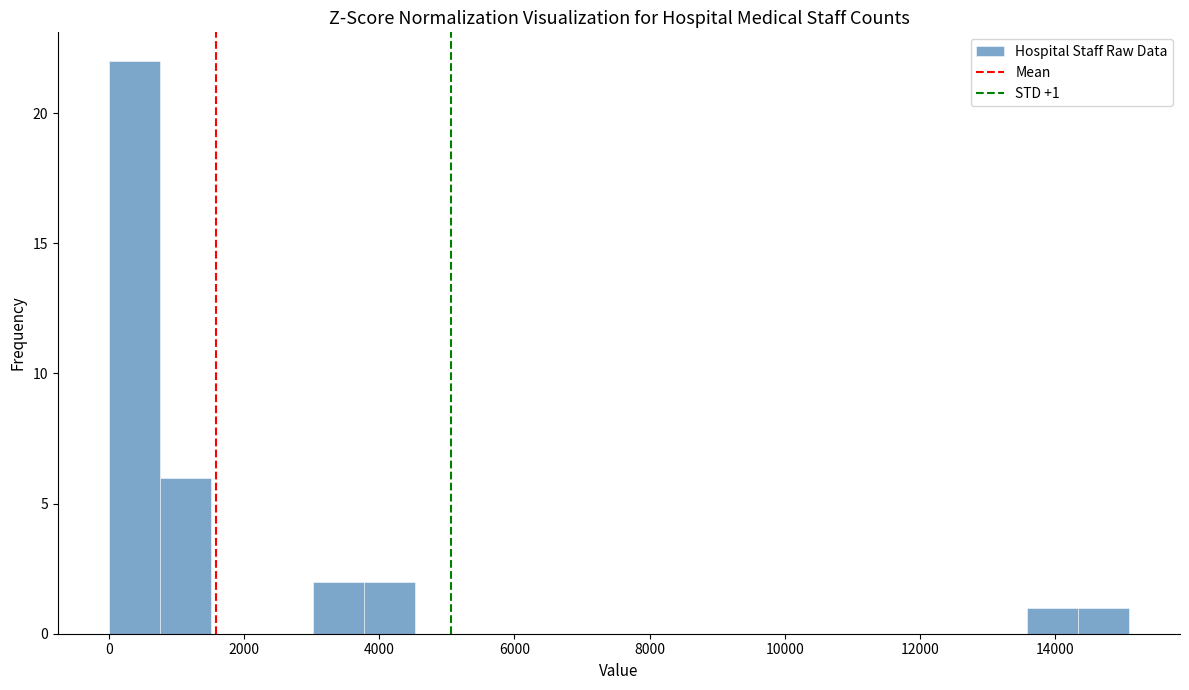

Around what value on the x-axis is the tallest bar? Give the approximate position of its centre, as read against the axis.

400